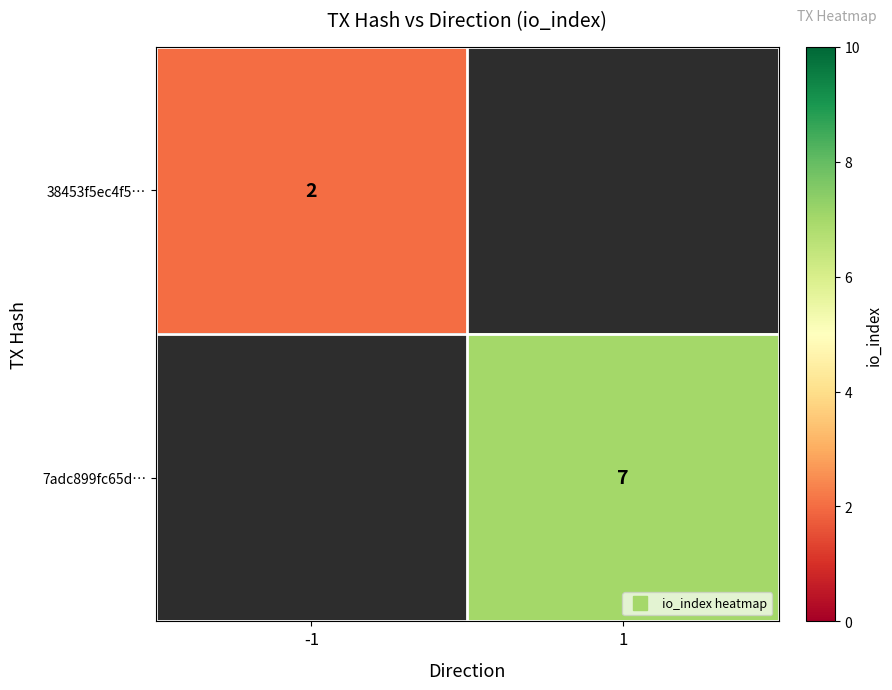

What is the approximate value of 7adc899fc65d… at 1?

7.0